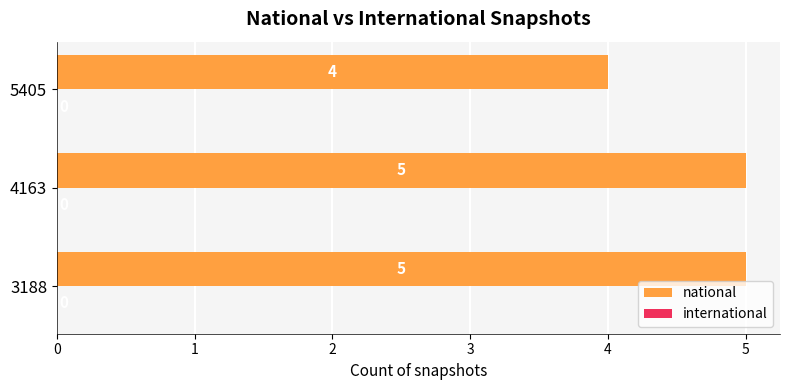

Is it true that the value at 5405 is 4?

True